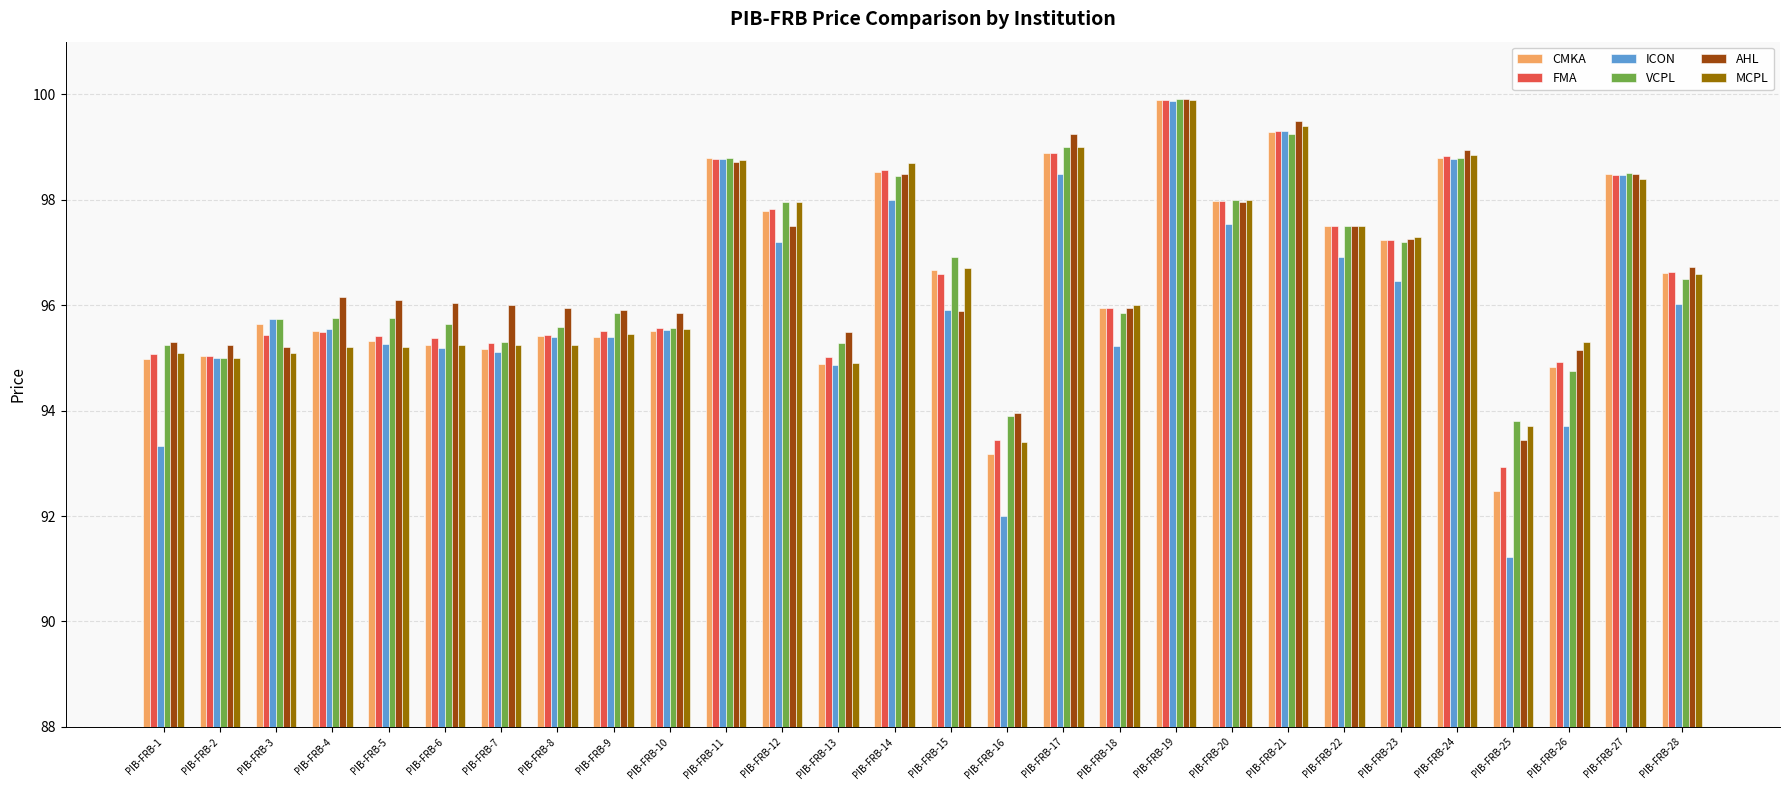

What is the difference between the VCPL values at PIB-FRB-20 and PIB-FRB-5?

2.2